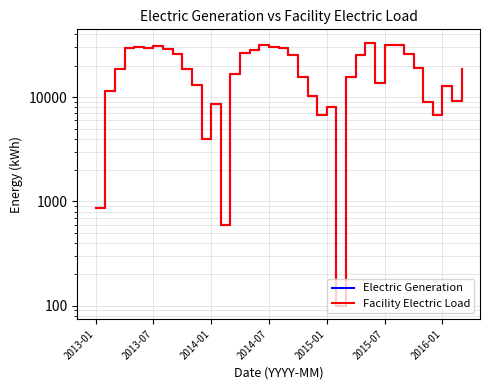

List the labels in order of Electric Generation value, largest first.

28, 30, 17, 31, 2016-01, 2015-01, 18, 2014-07, 19, 2015-07, 7, 16, 15, 32, 8, 27, 20, 33, 38, 9, 2014-01, 14, 21, 26, 29, 10, 36, 2013-07, 22, 37, 34, 12, 24, 23, 35, 11, 2013-01, 13, 25